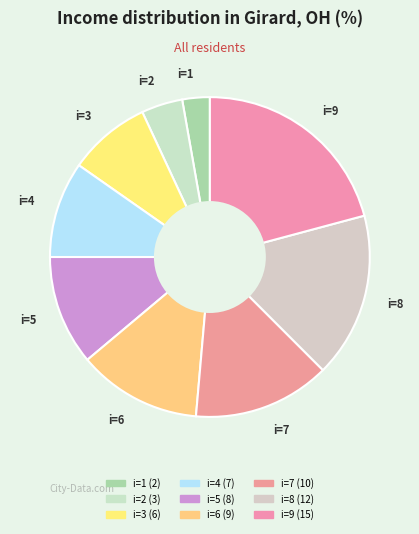

How many slices are in this pie chart?

9